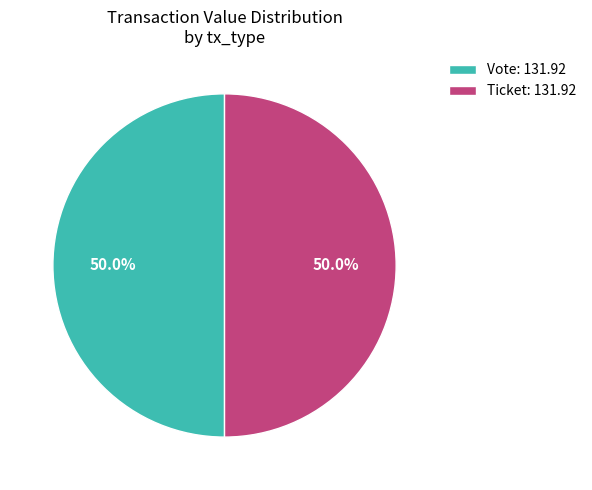

Approximately how many times larger is the value at Vote: 131.92 compared to Ticket: 131.92?

1.0